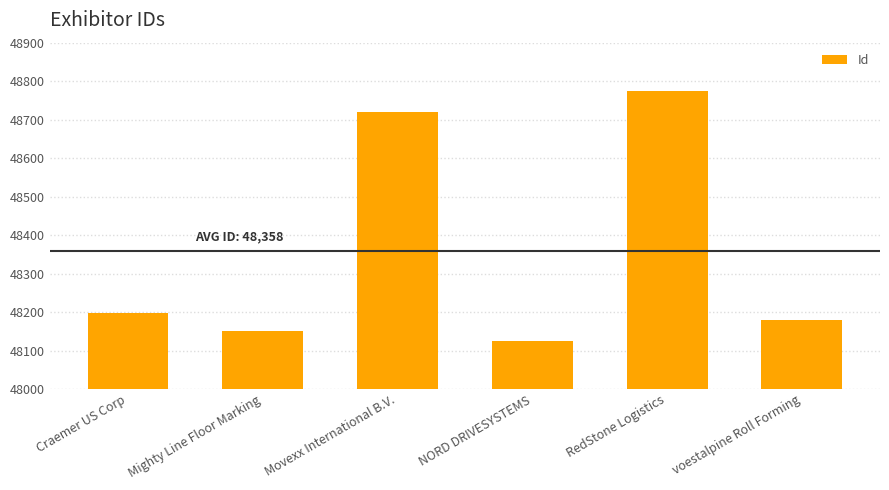

What is the label of the 3rd bar from the right?

NORD DRIVESYSTEMS